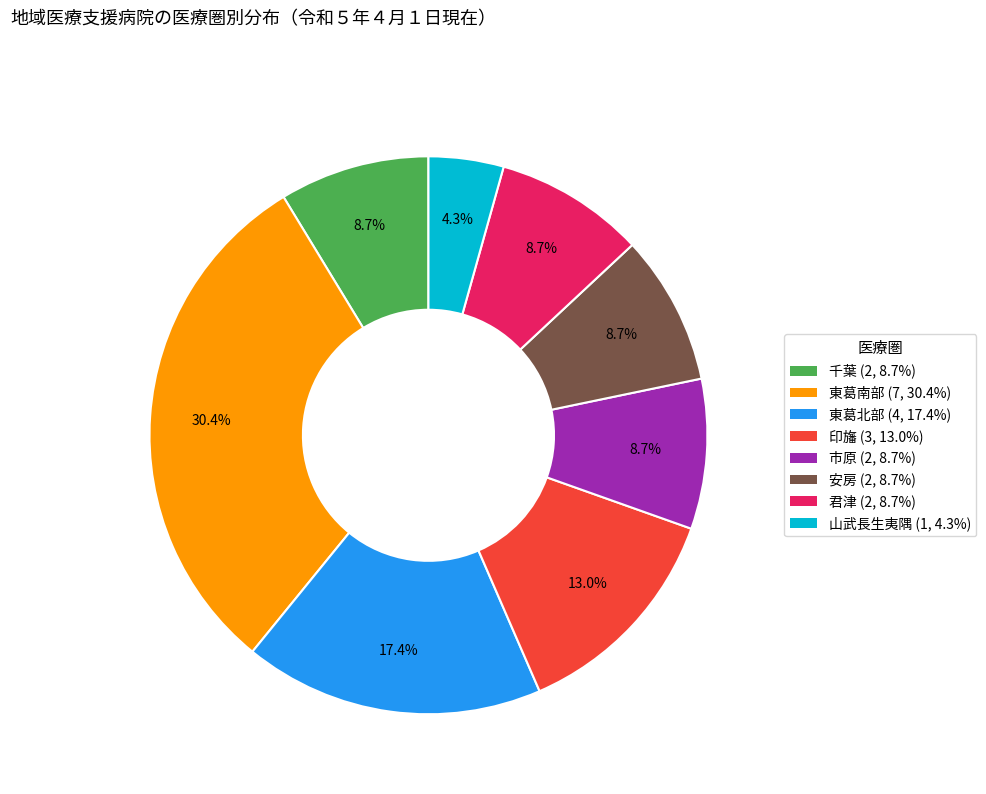

To the nearest percent, what portion does 山武長生夷隅 represent?

4%